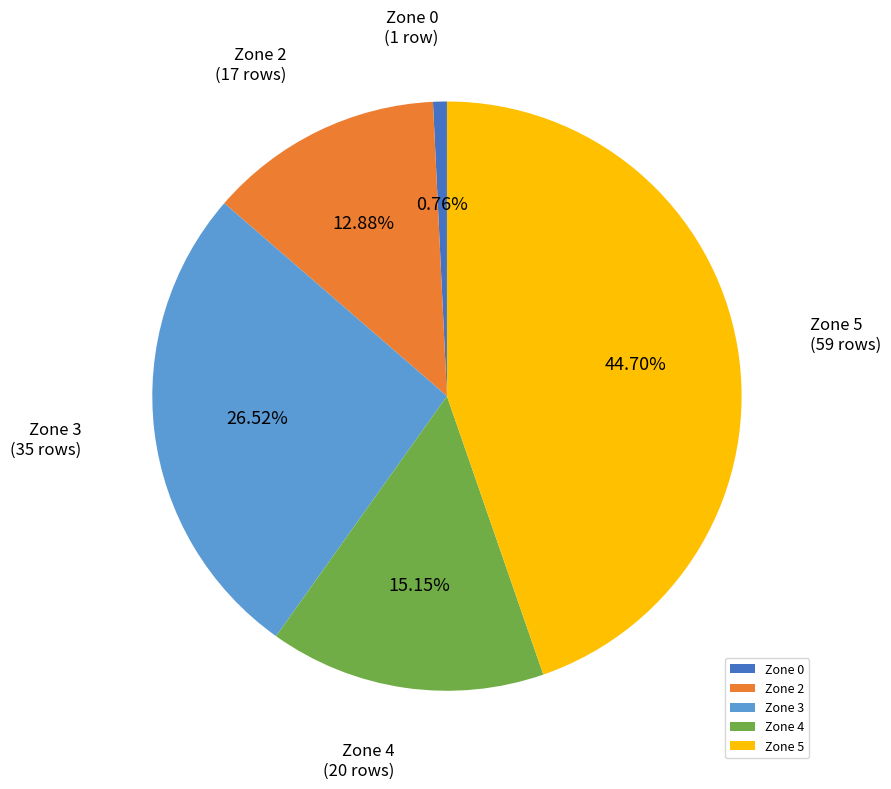

What percentage is the Zone 5 slice, to the nearest percent?

45%